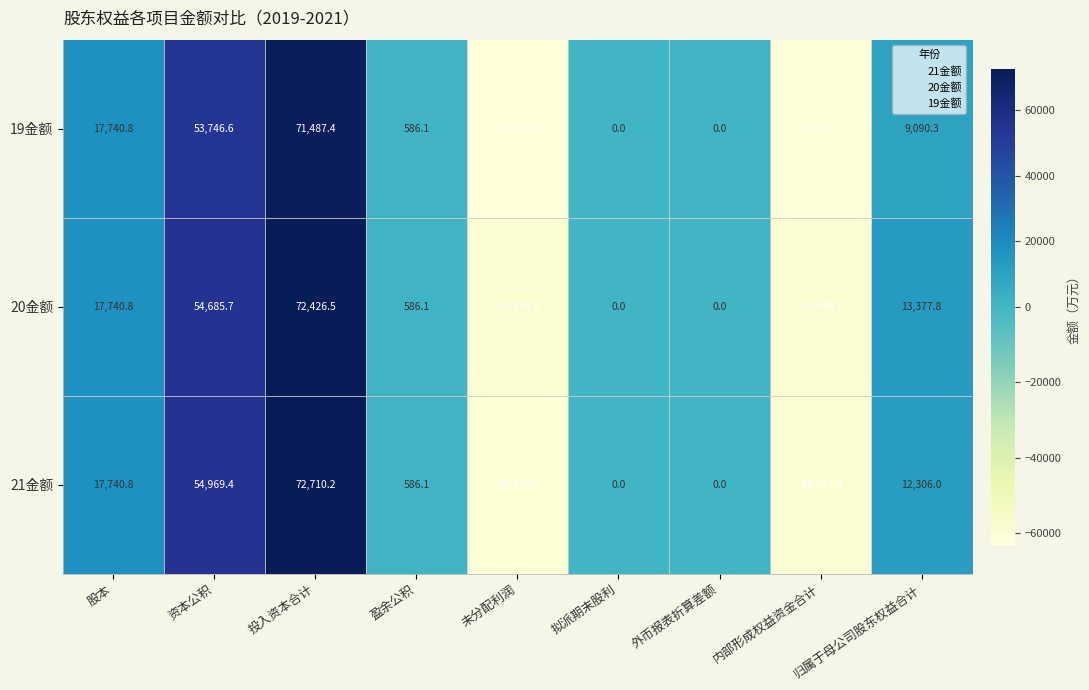

How many categories are shown in the chart?

9